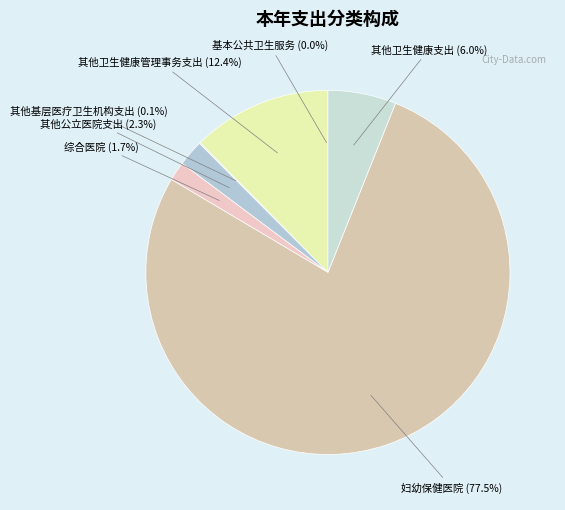

What is the majority slice?

妇幼保健医院